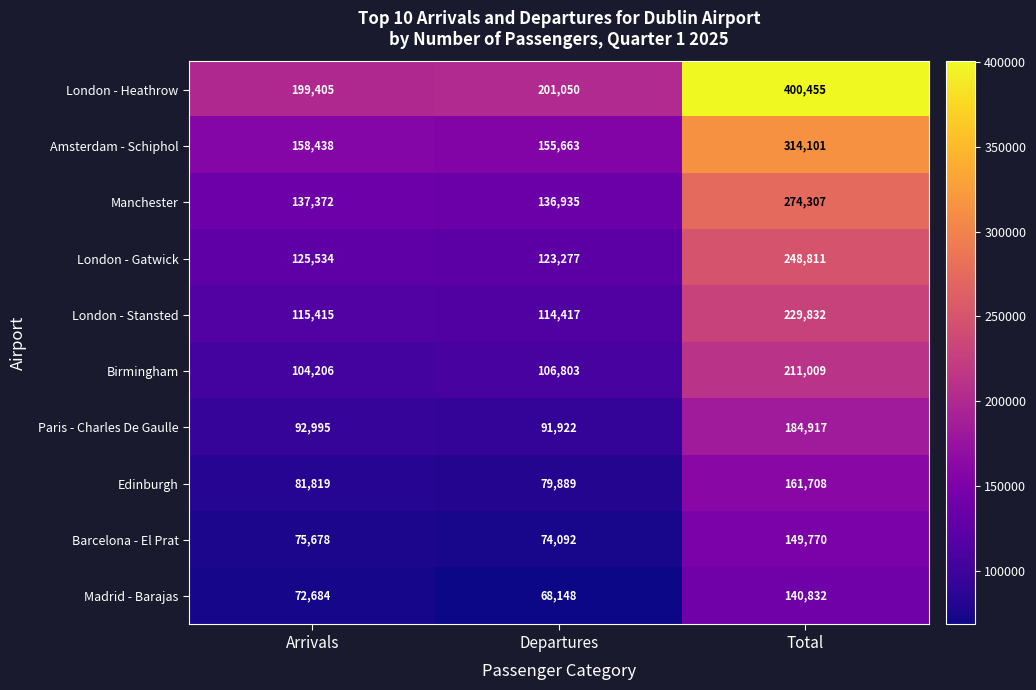

Rank the series at Total from lowest to highest value.

Madrid - Barajas, Barcelona - El Prat, Edinburgh, Paris - Charles De Gaulle, Birmingham, London - Stansted, London - Gatwick, Manchester, Amsterdam - Schiphol, London - Heathrow